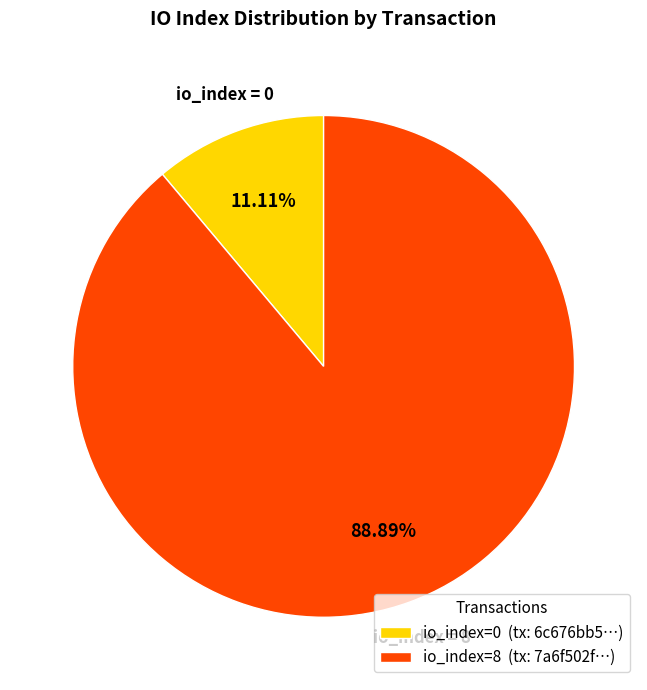

Does io_index=8 (tx: 7a6f502f…) account for over 50% of the chart?

Yes